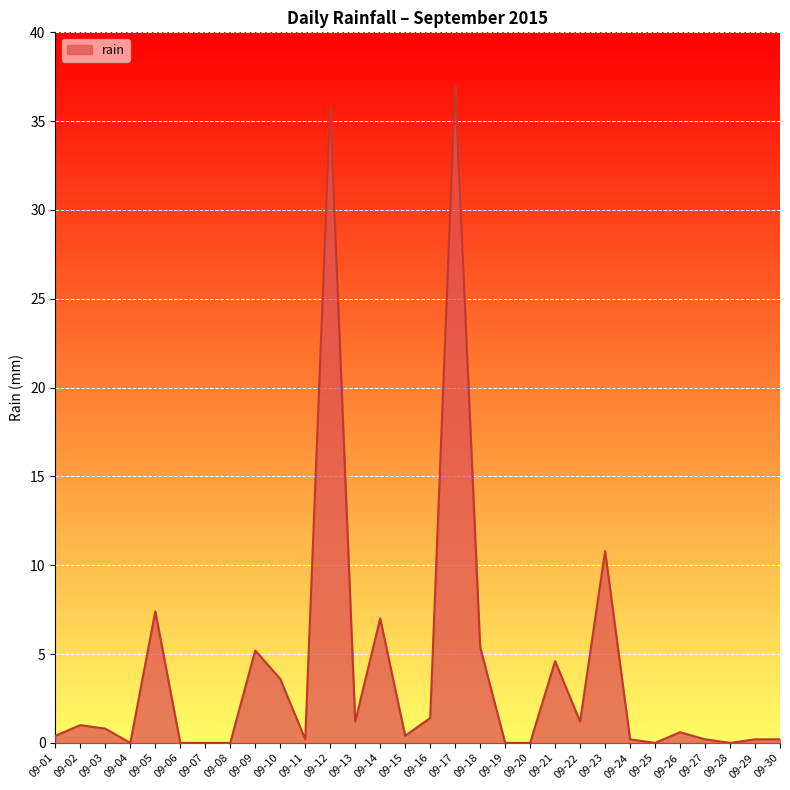

At which label is the value closest to 18?

09-23